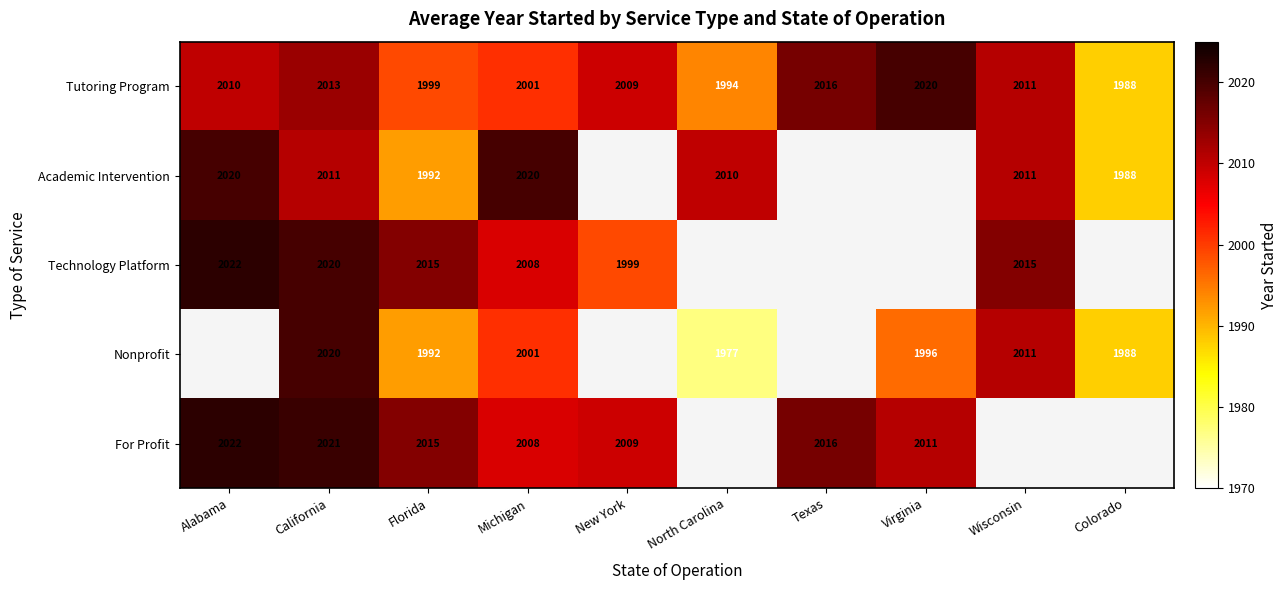

At which category is the sum across all series the highest?

California